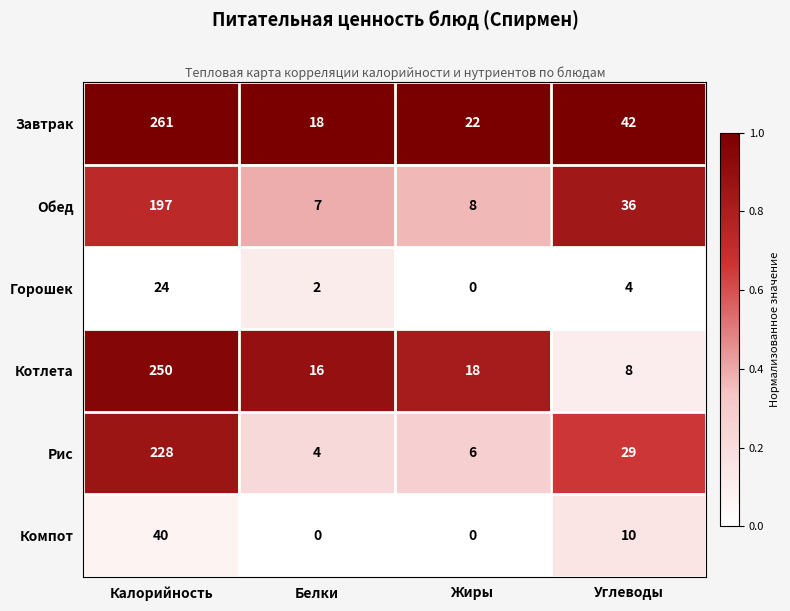

Reading left to right, what are all the values shown in this chart?

Завтрак: 261	18	22	42
Обед: 197	7	8	36
Горошек: 24	2	0	4
Котлета: 250	16	18	8
Рис: 228	4	6	29
Компот: 40	0	0	10